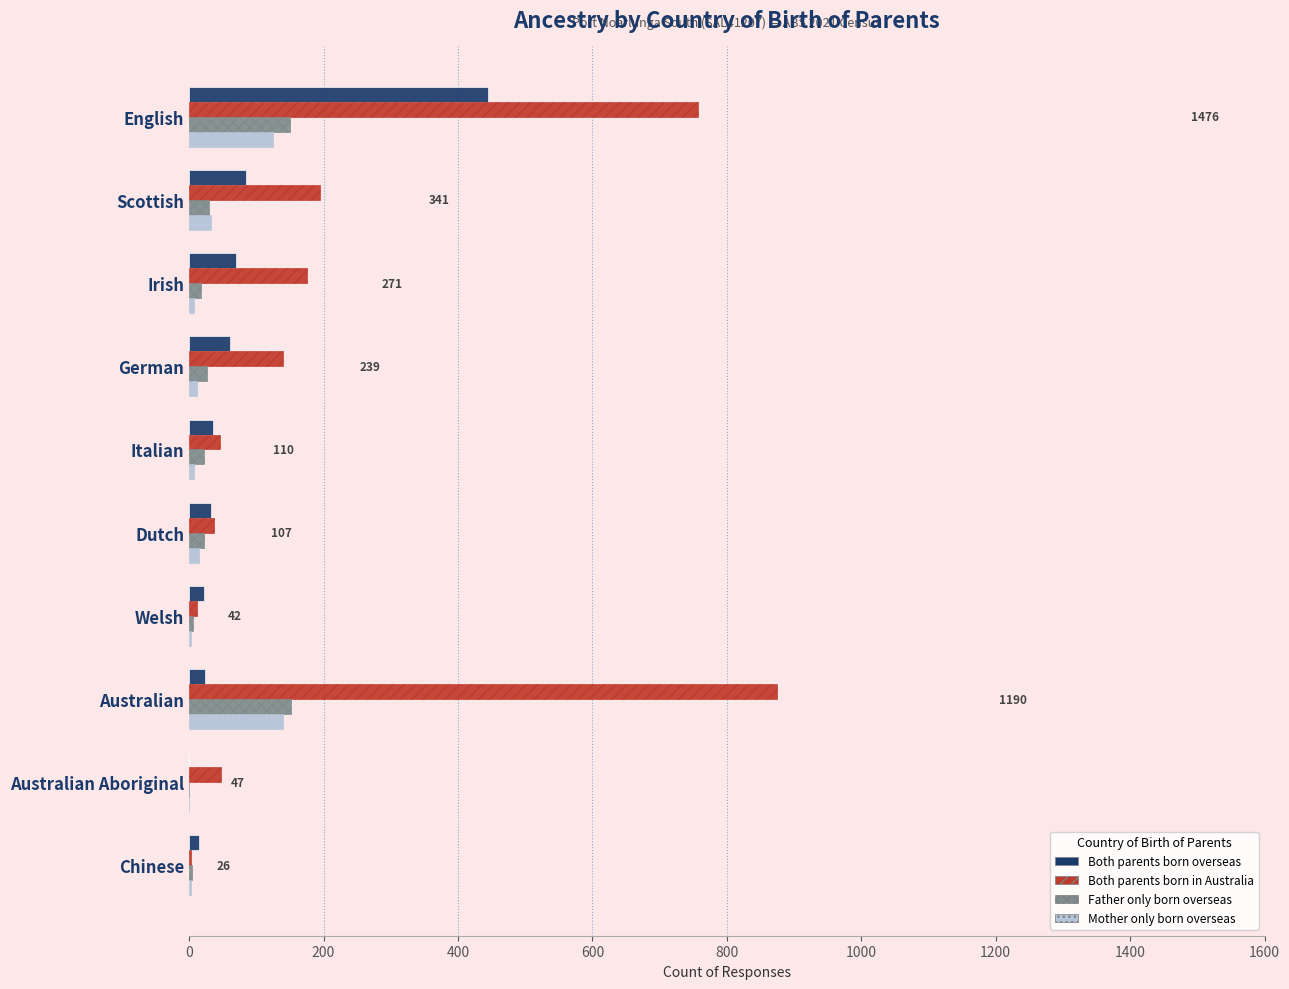

What is the sum of all Mother only born overseas values?

346